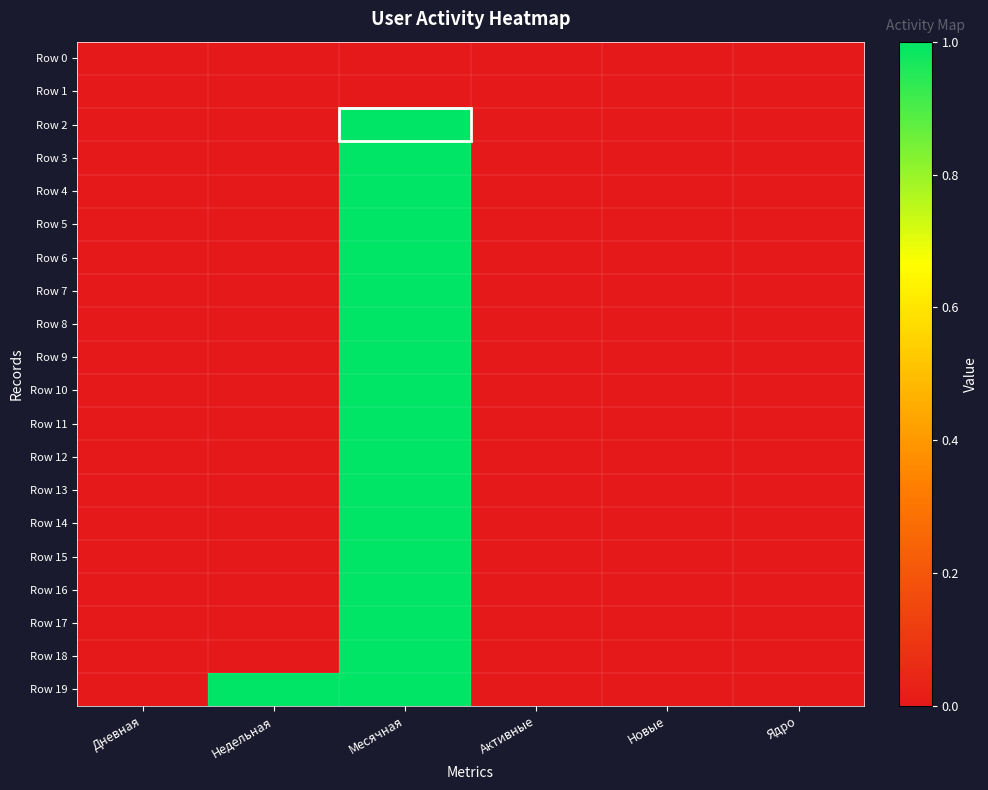

At which category is the sum across all series the highest?

Месячная